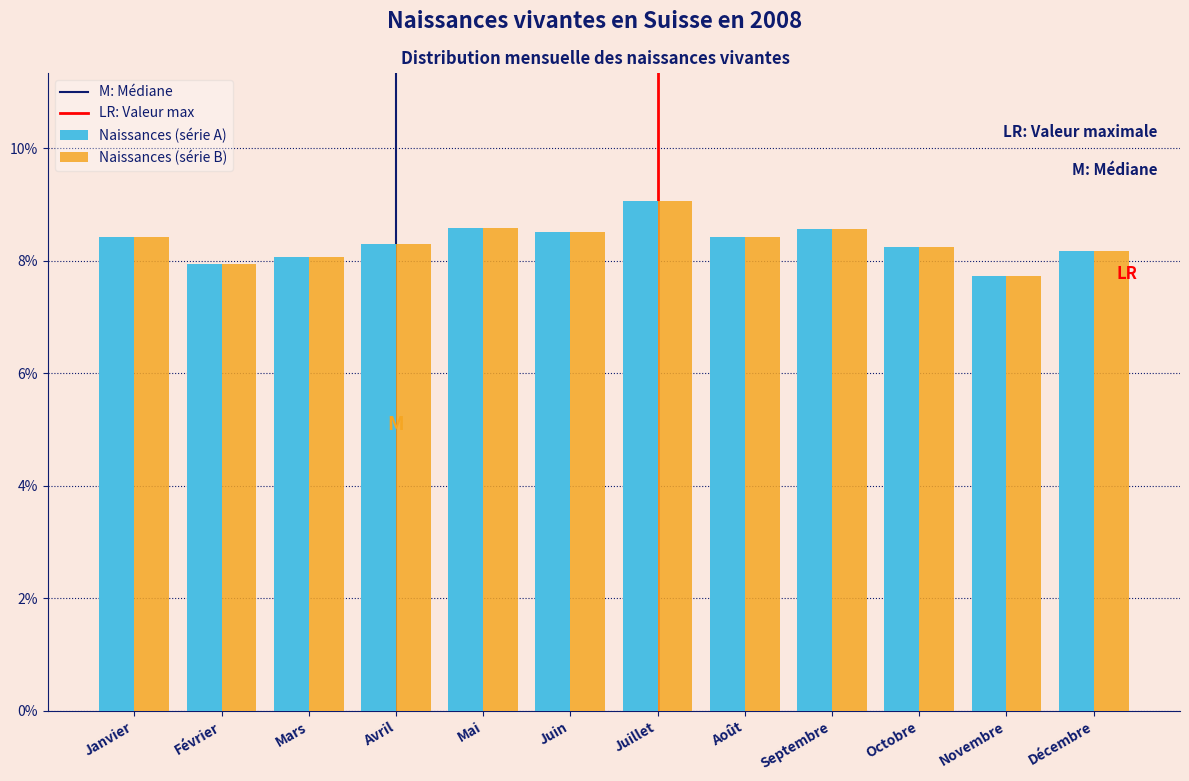

What is the sum of the Naissances (série B) values at Octobre and Septembre?

16.8